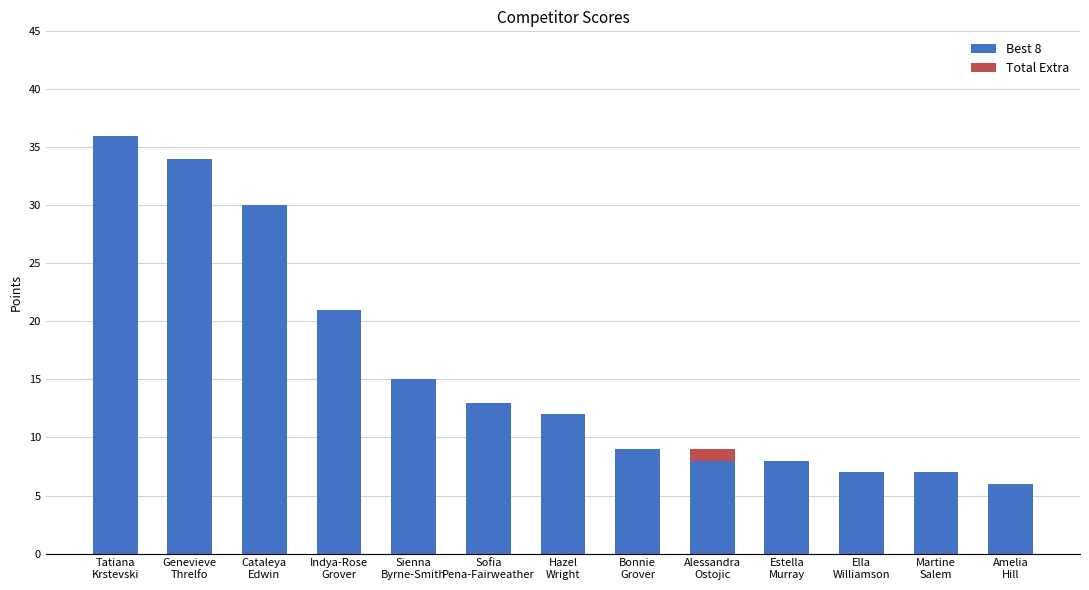

Does the chart contain stacked bars?

Yes